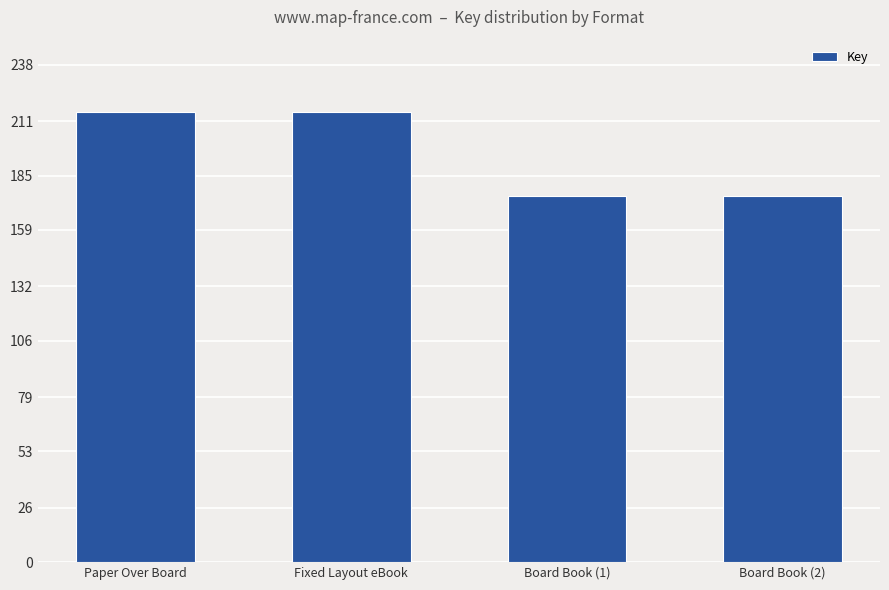

List the labels in order of value, largest first.

Paper Over Board, Fixed Layout eBook, Board Book (1), Board Book (2)